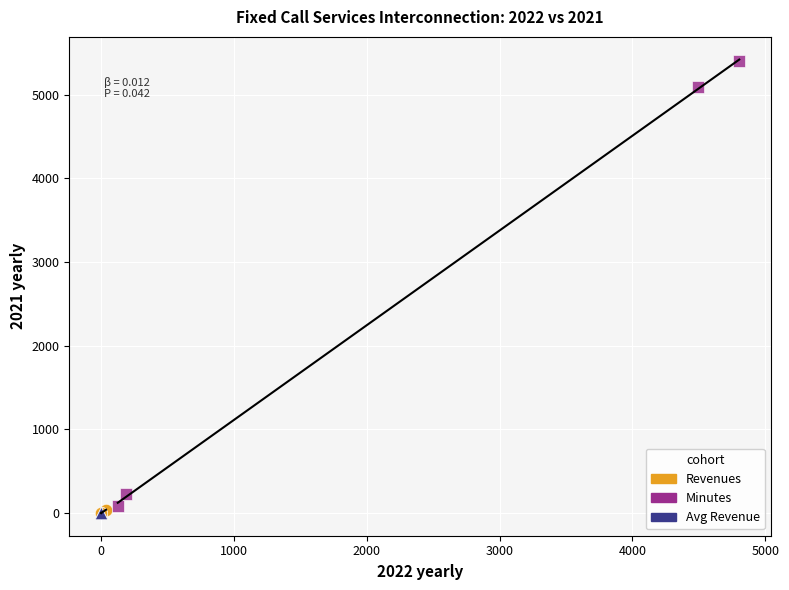

Which series contains the highest Y value?

Minutes